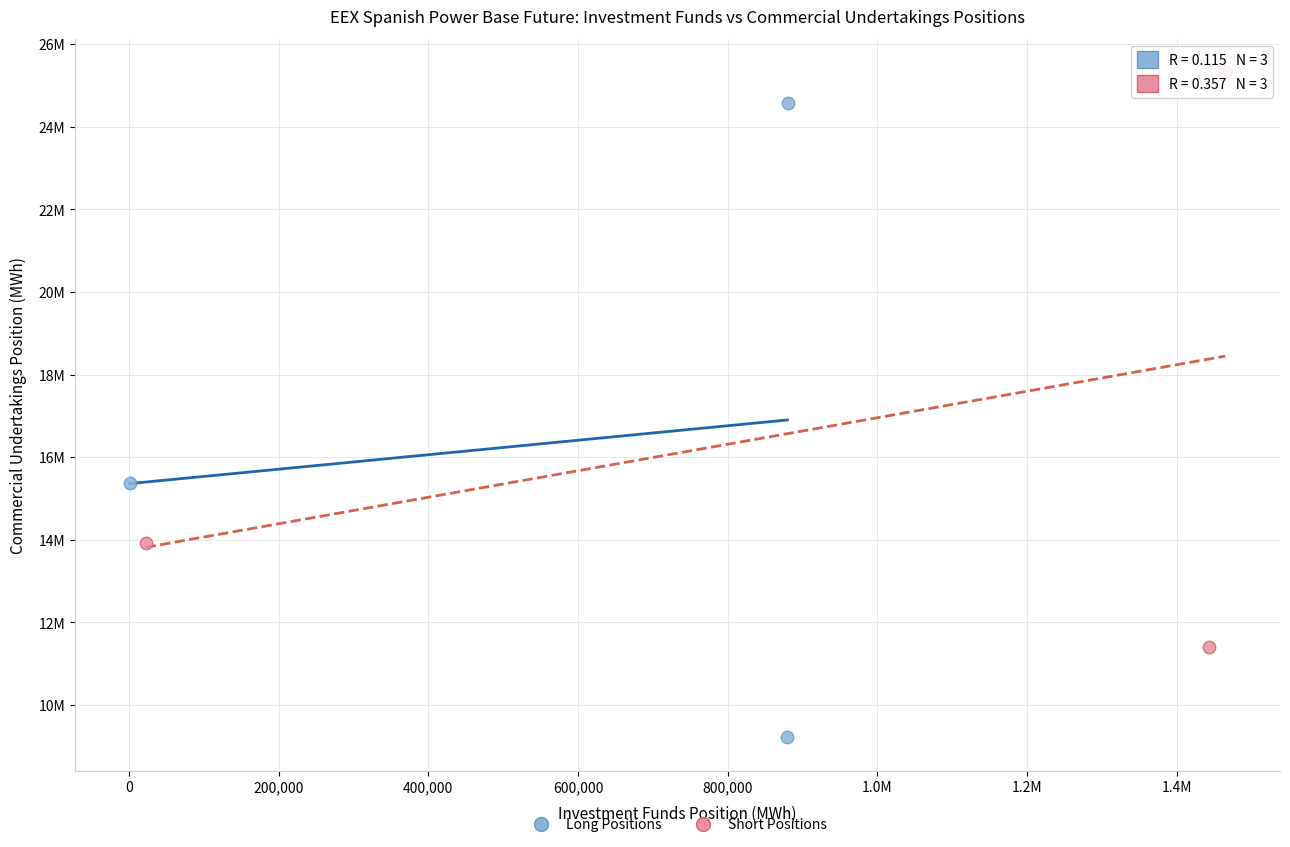

What are all the series names shown in the legend?

Long Positions, Short Positions